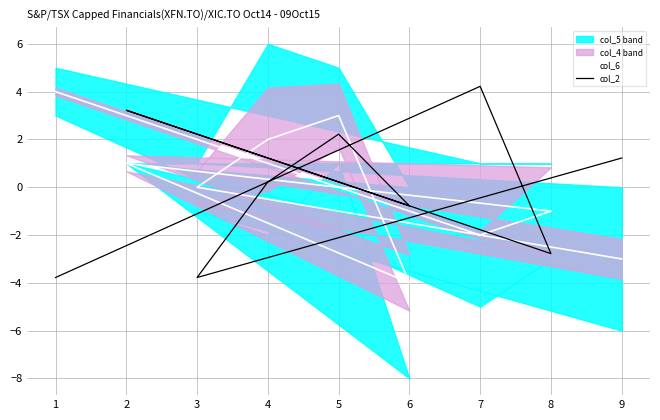

What is the total value across all series at 6?

-4.8